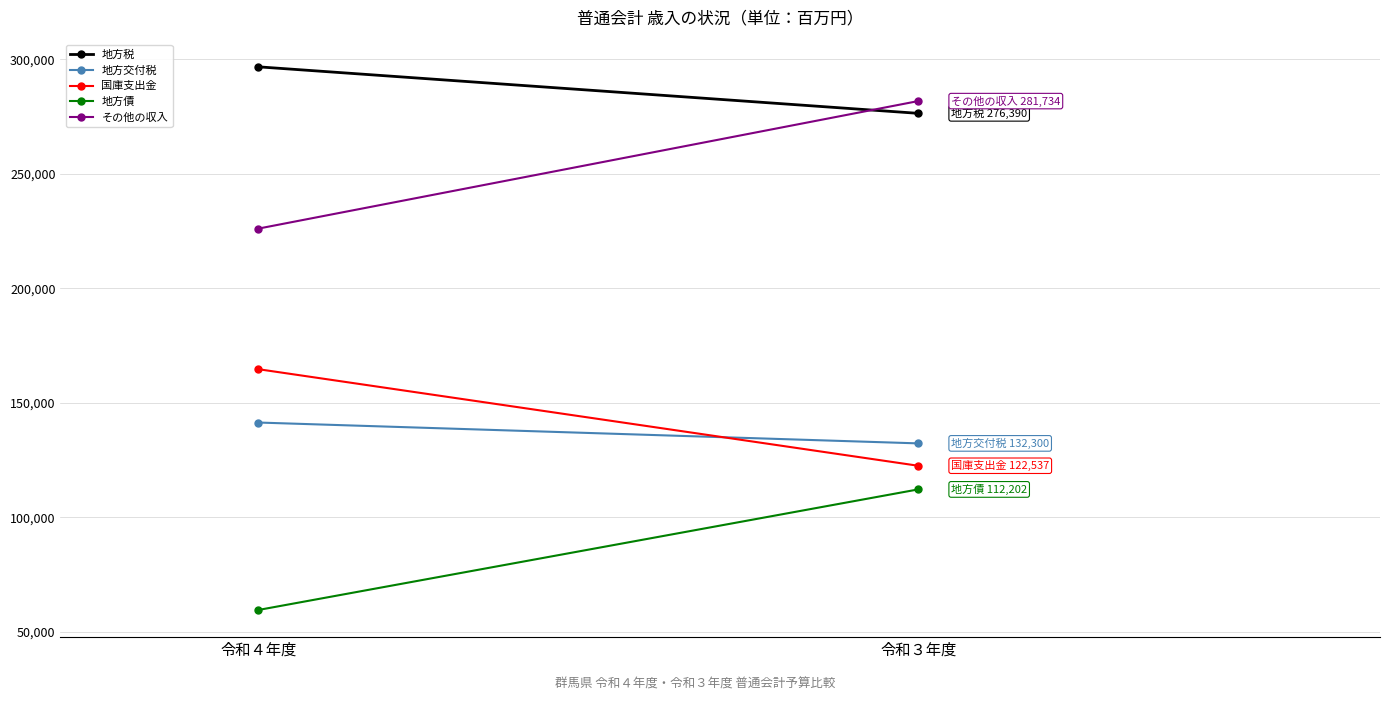

Rank the categories by 地方交付税 value from highest to lowest.

令和４年度, 令和３年度